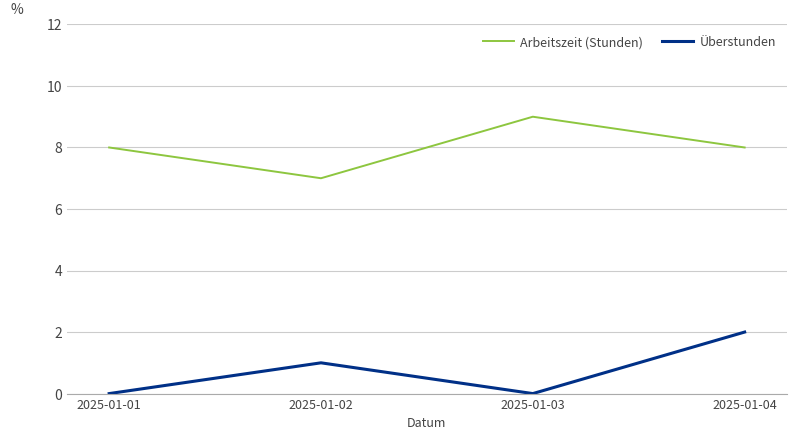

Reading right to left, transcribe all the data shown in this chart.

Arbeitszeit (Stunden): 8	9	7	8
Überstunden: 2	0	1	0